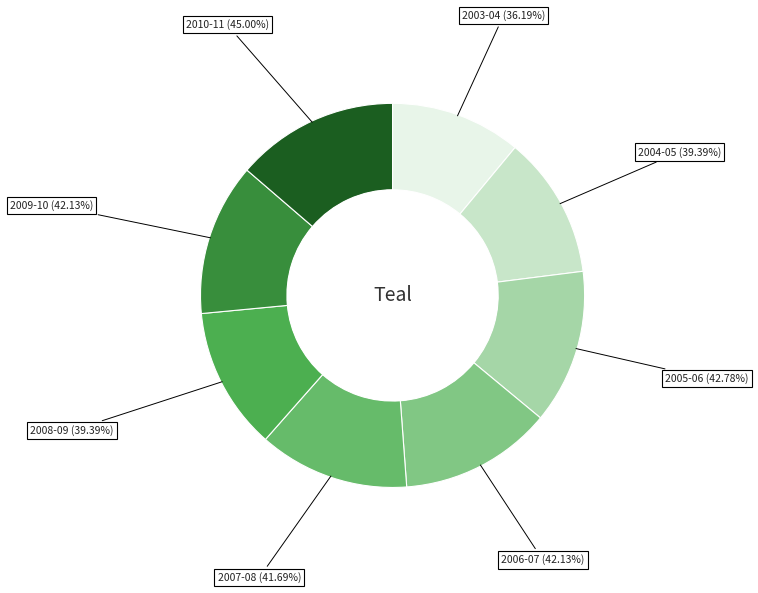

What percentage is NOT represented by 2005-06?

87.0%